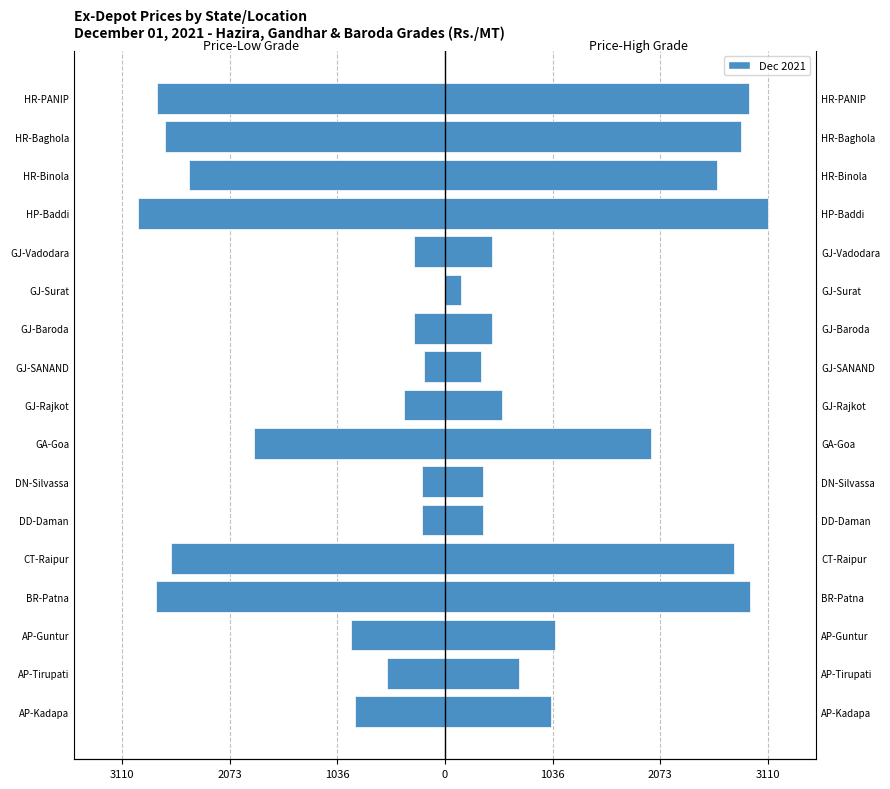

At how many categories does at least one series exceed 2243?

6